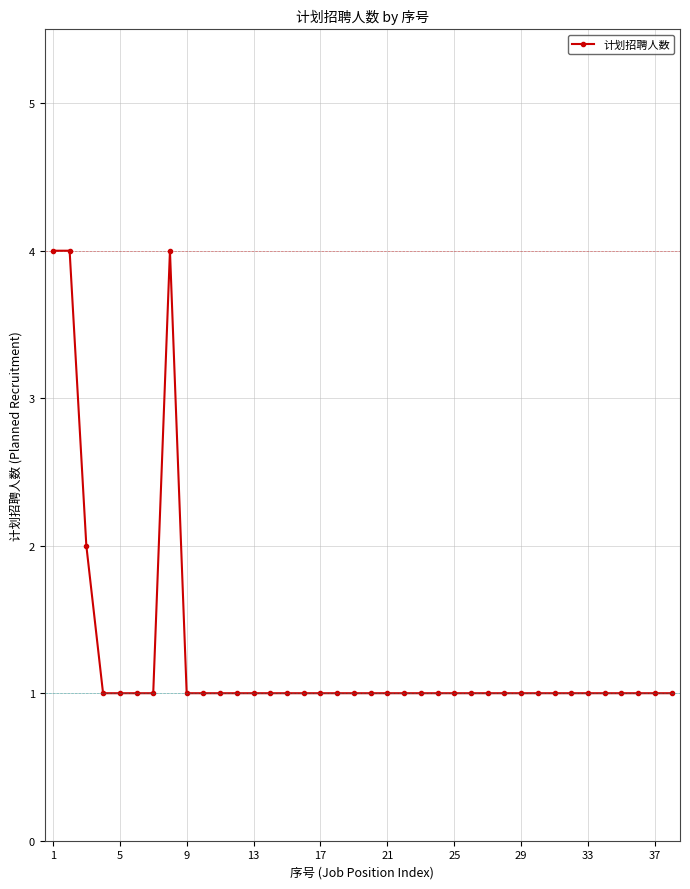

What is the greatest value displayed?

4